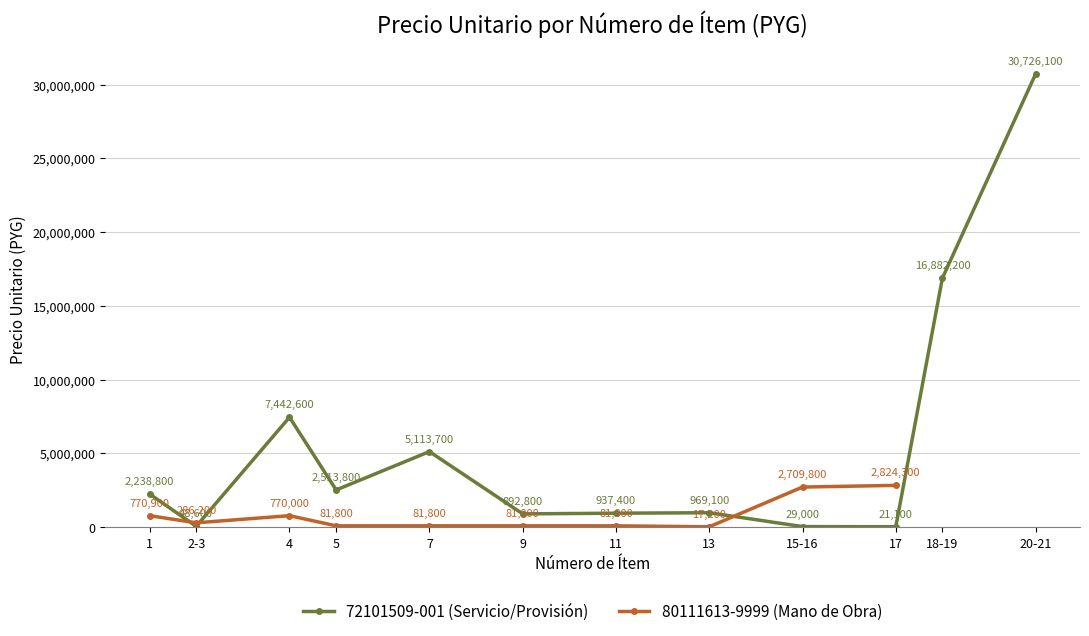

What is the smallest value displayed?

21100